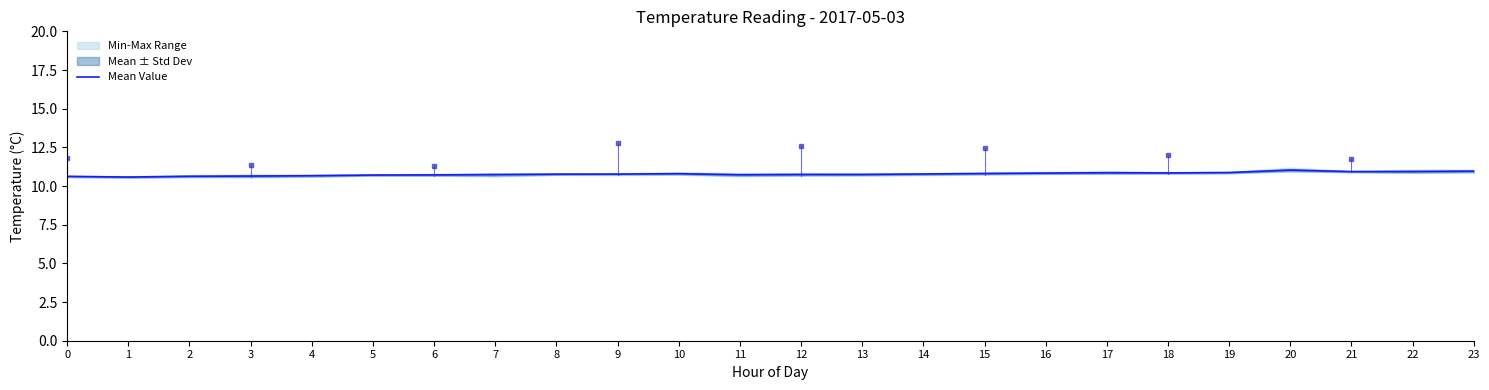

At which category does the data reach its first local peak?

10